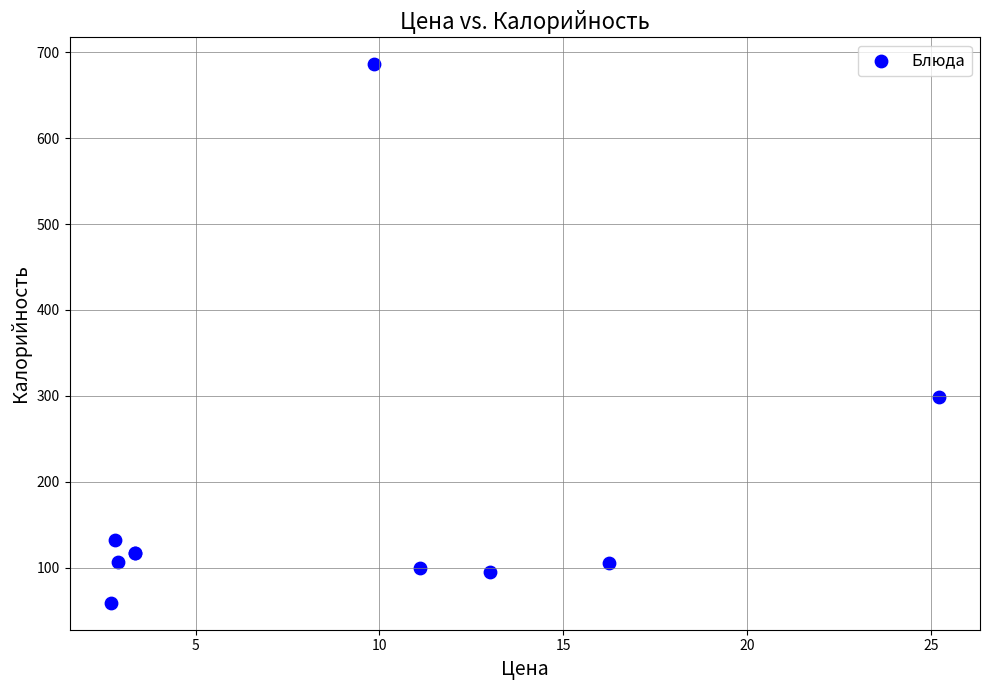

What Y value in the scatter plot is closest to 372?

299.0